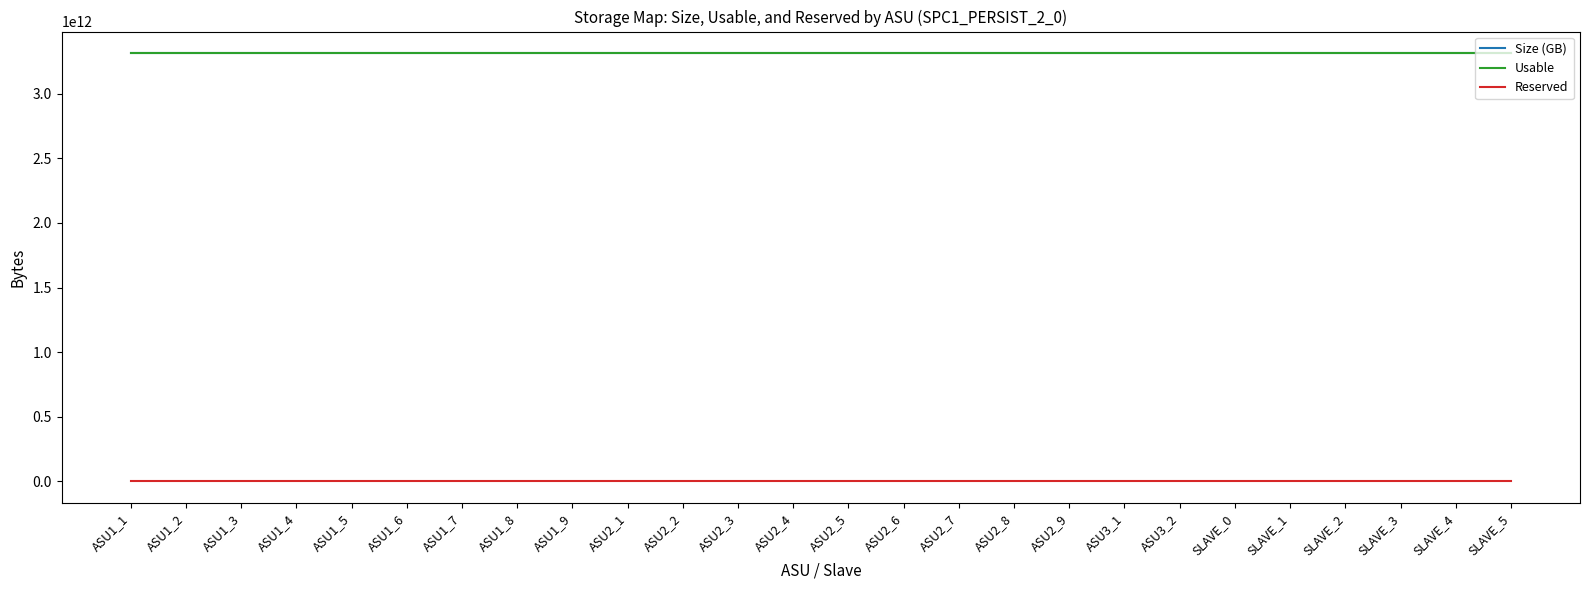

The value of Usable at ASU2_1 is 3313701478400. True or false?

True